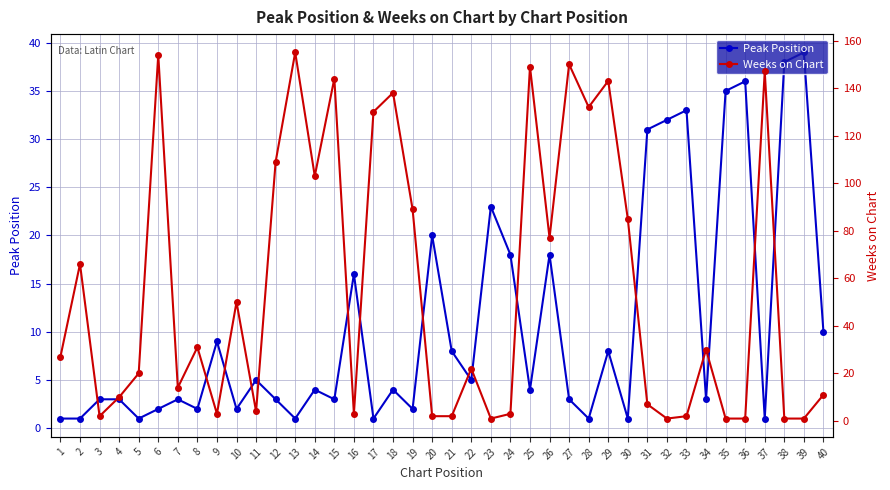

What is the maximum value shown in the chart?

155